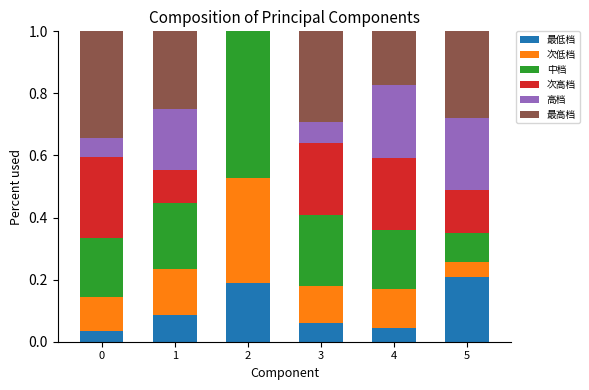

Which category has the highest value in the 最低档 series?

5